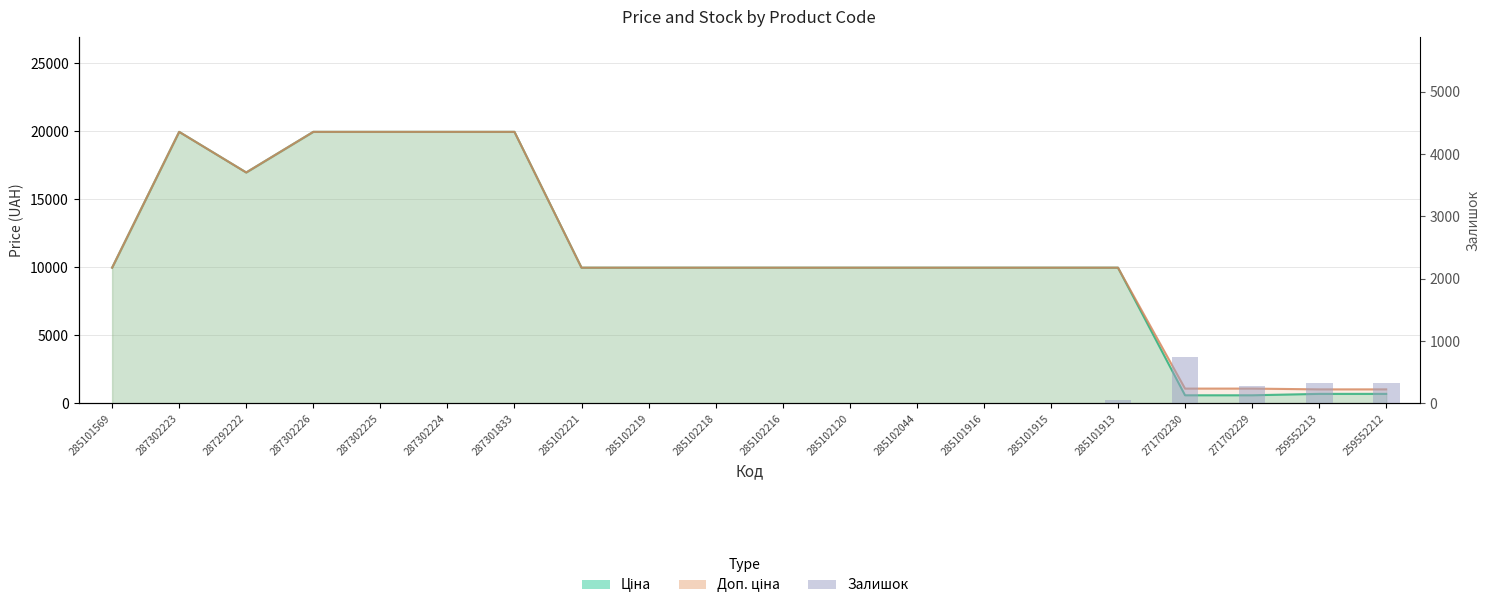

What is the label of the 2nd bar from the left?

287302223